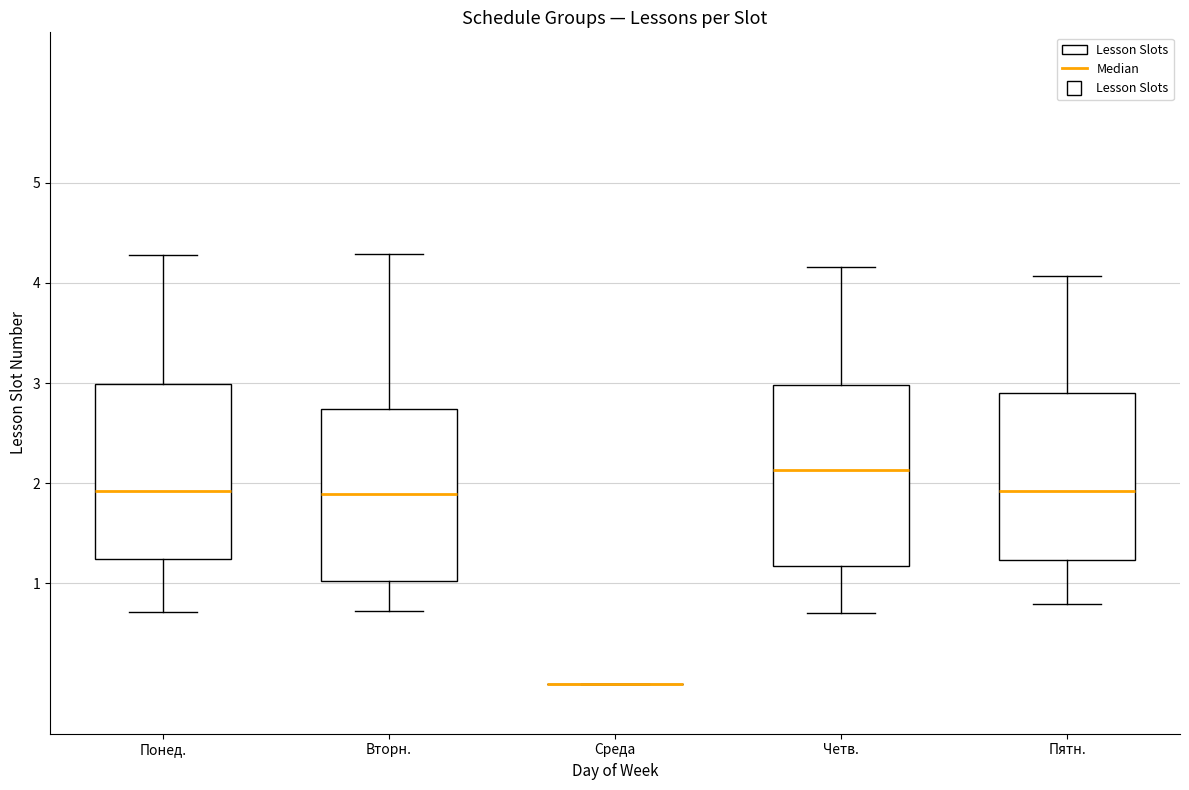

Reading left to right, transcribe this box plot: for each box, give where its median line is, the range the box spans, and where its two whiskers end, as read against the y-axis. The values are not printed on the chart, so give them approximately, as read against the axis.

Понед.: median 1.9, box 1.2 to 3.0, whiskers 0.7 to 4.3
Вторн.: median 1.9, box 1.0 to 2.7, whiskers 0.7 to 4.3
Среда: box collapsed to a line at 0.0, whiskers 0.0 to 0.0
Четв.: median 2.1, box 1.2 to 3.0, whiskers 0.7 to 4.2
Пятн.: median 1.9, box 1.2 to 2.9, whiskers 0.8 to 4.1